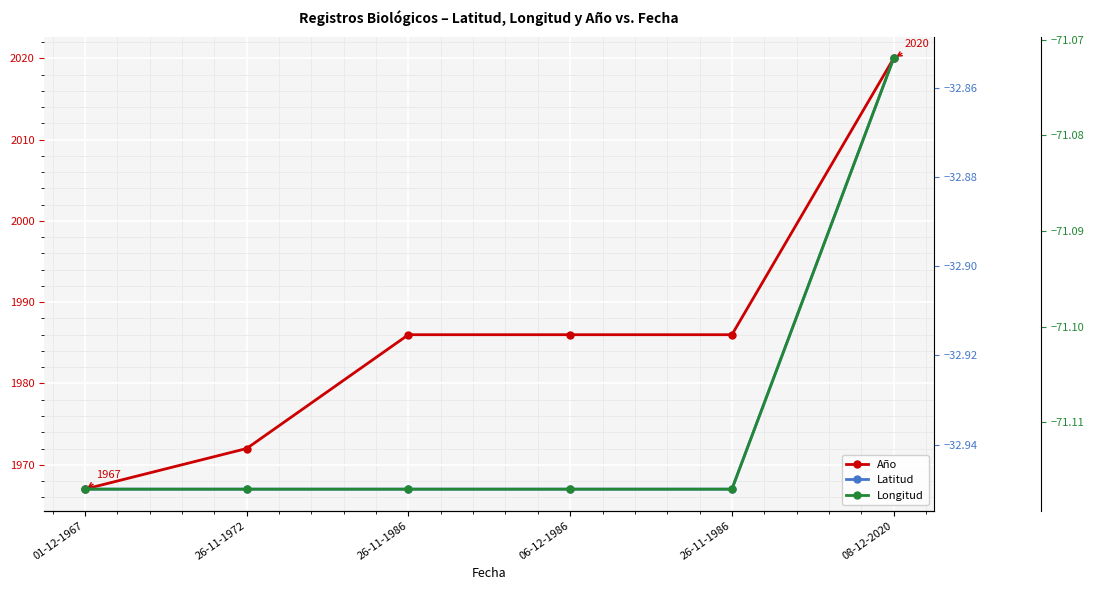

Is this an area chart (filled region under the line)?

No